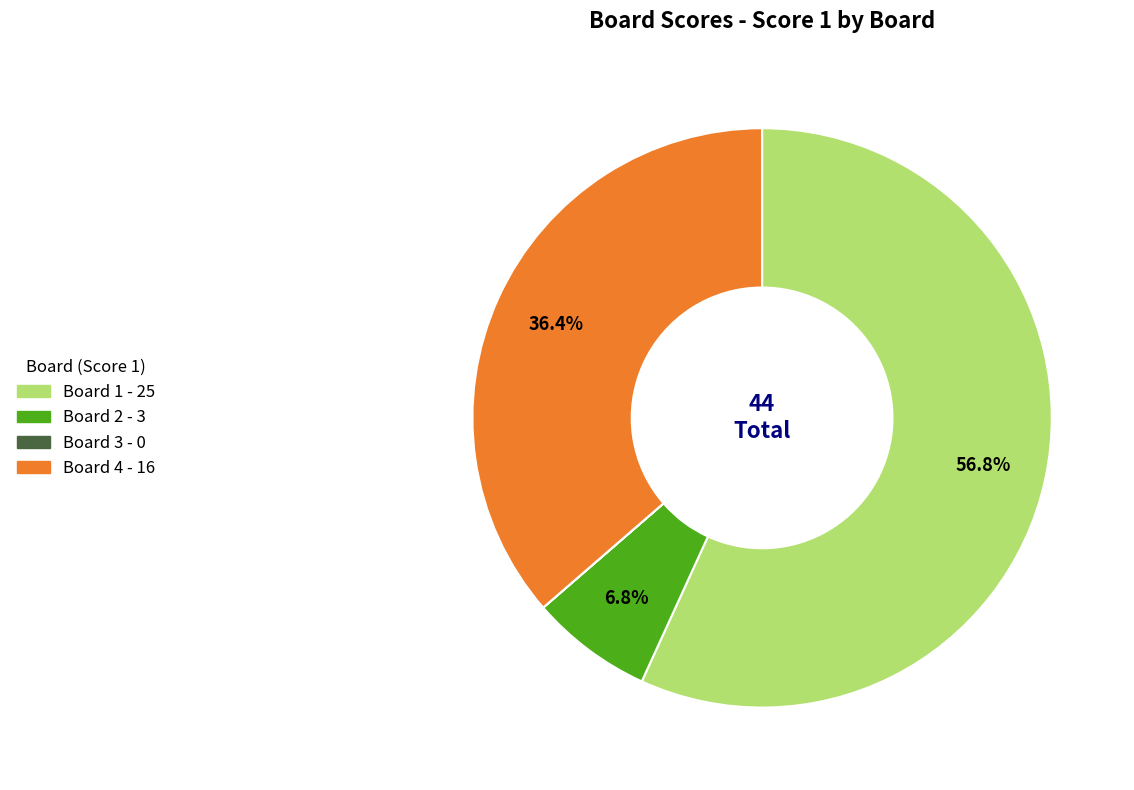

Do Board 1 and Board 2 together represent more than half of the pie?

Yes